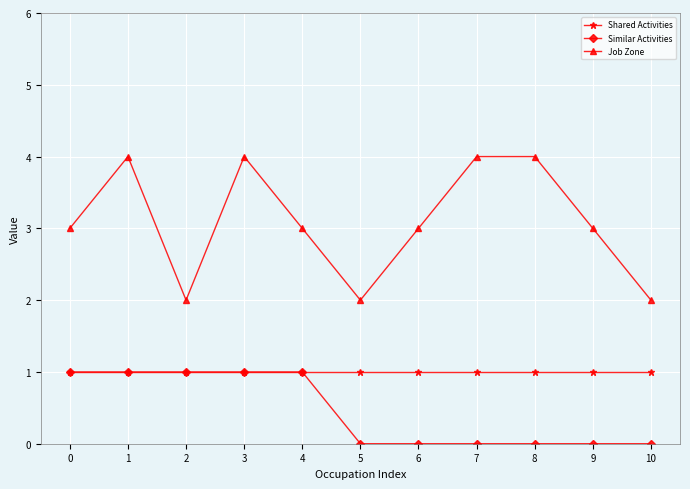

What is the sum of all Shared Activities values?

11